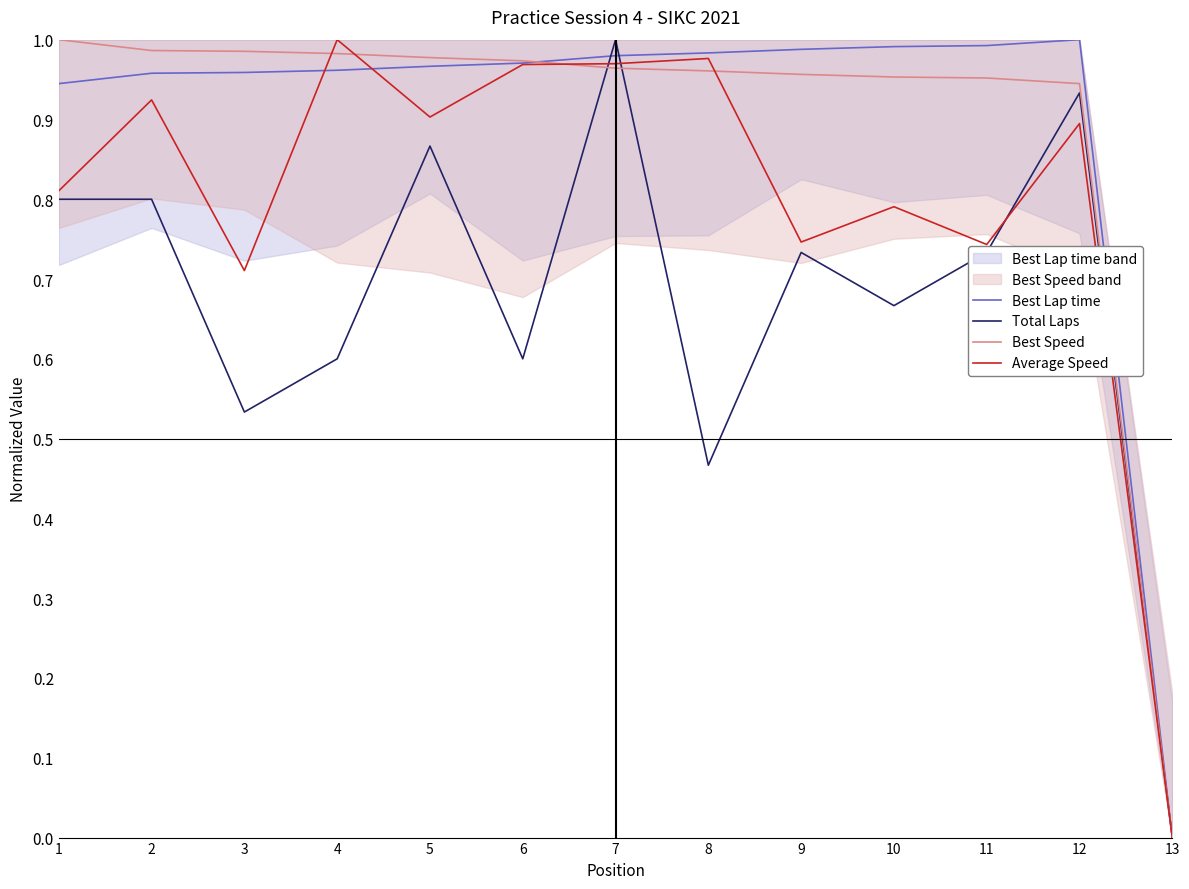

In Best Lap time, how many points are higher than both neighbors (excluding endpoints)?

1